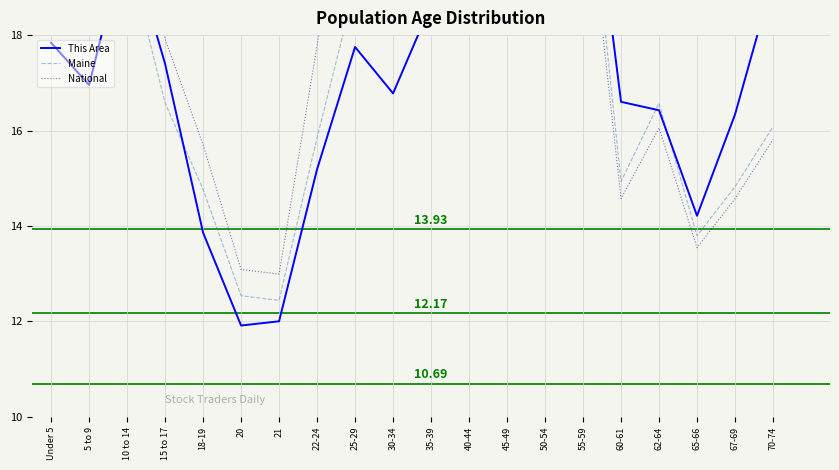

Is it true that Maine equals 12.9 at Under 5?

False